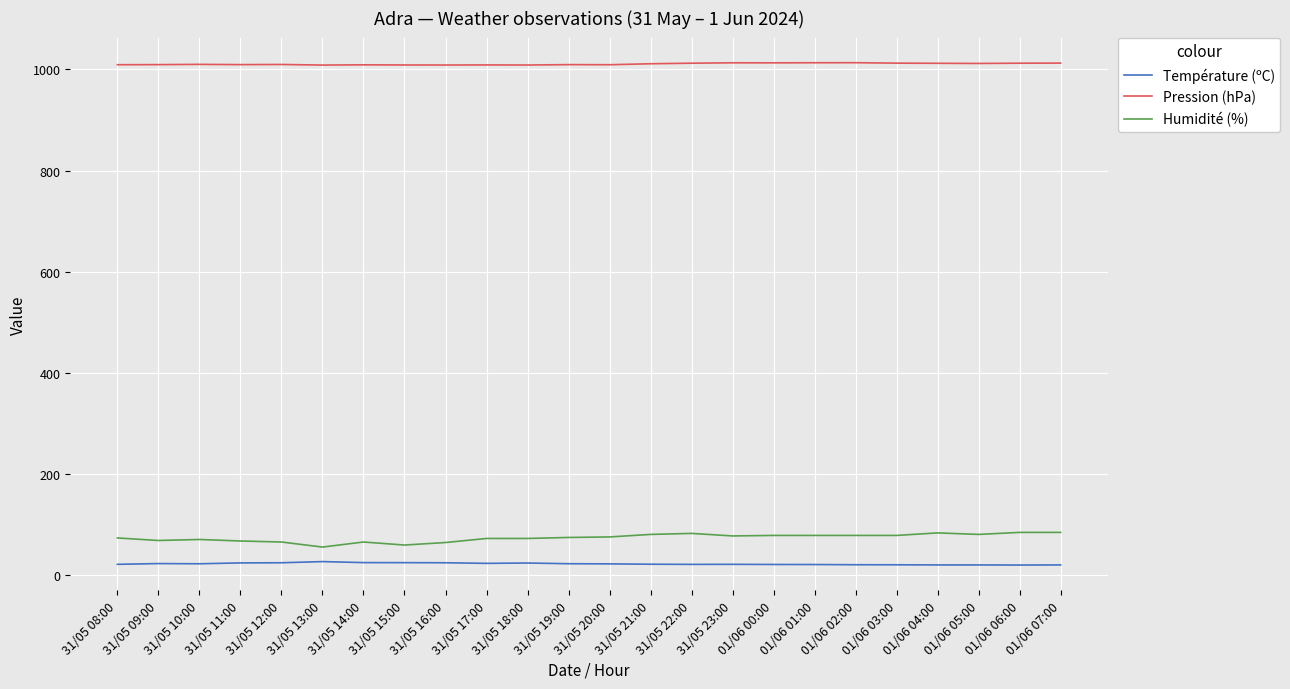

What is the difference between the maximum and second lowest values in the Pression (hPa) series?

4.6